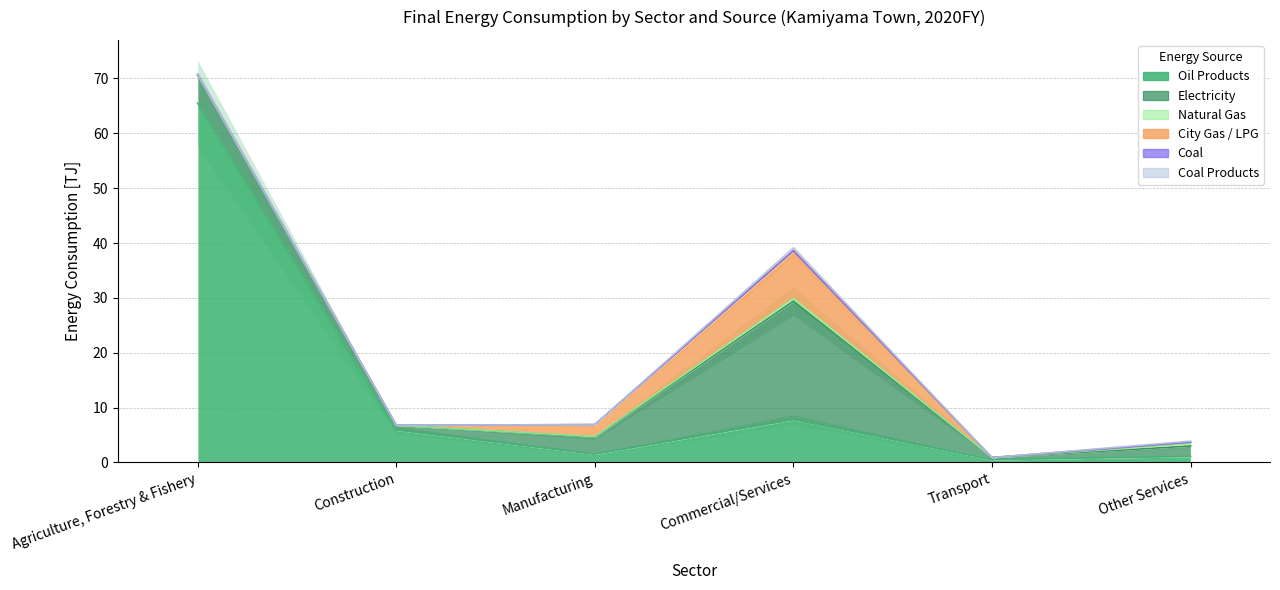

What are all the series names shown in the legend?

Oil Products, Electricity, Natural Gas, City Gas / LPG, Coal, Coal Products